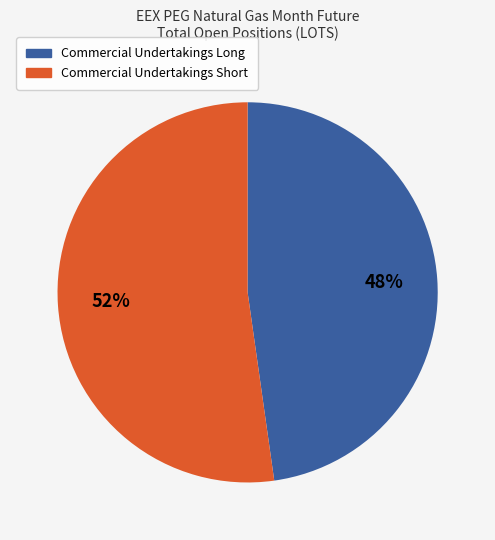

How many segments does this pie chart have?

2